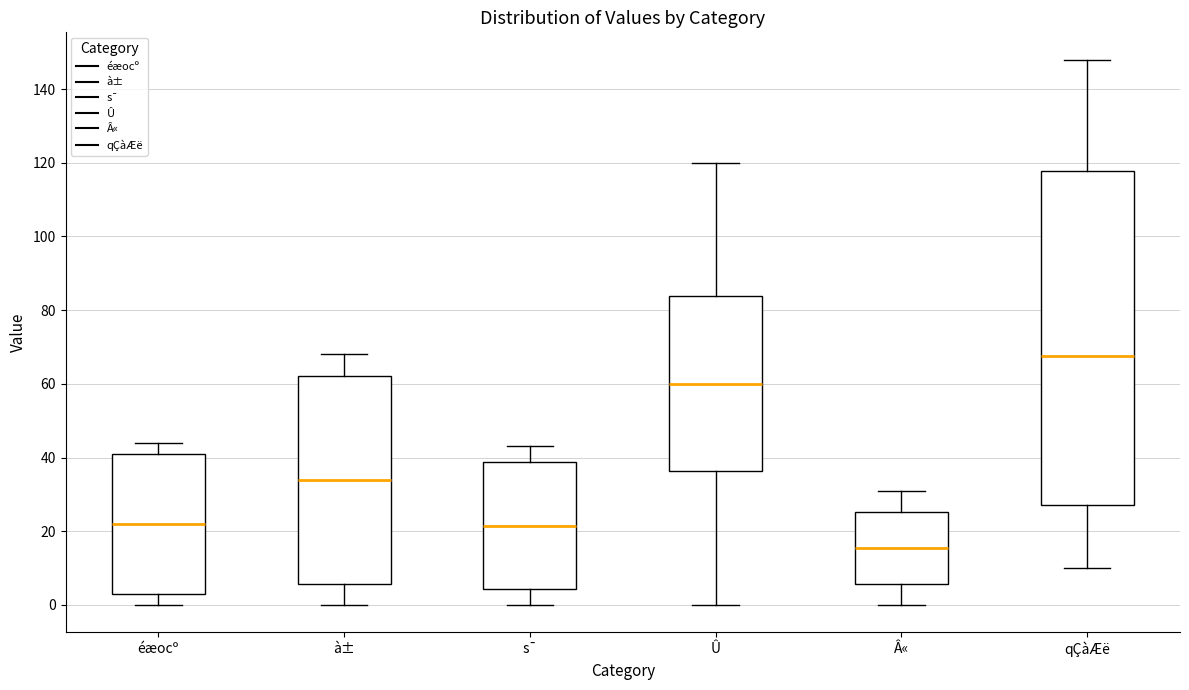

Reading left to right, read every box against the y-axis: the position of its median line, the range the box covers, and the ends of its whiskers. The values are not printed on the chart, so give them approximately, as read against the axis.

éæocº: median 22, box 4 to 42, whiskers 0 to 44
à±: median 34, box 6 to 62, whiskers 0 to 68
s¯: median 22, box 4 to 38, whiskers 0 to 44
Û: median 60, box 36 to 84, whiskers 0 to 120
Â«: median 16, box 6 to 26, whiskers 0 to 32
qÇàÆë: median 68, box 28 to 118, whiskers 10 to 148